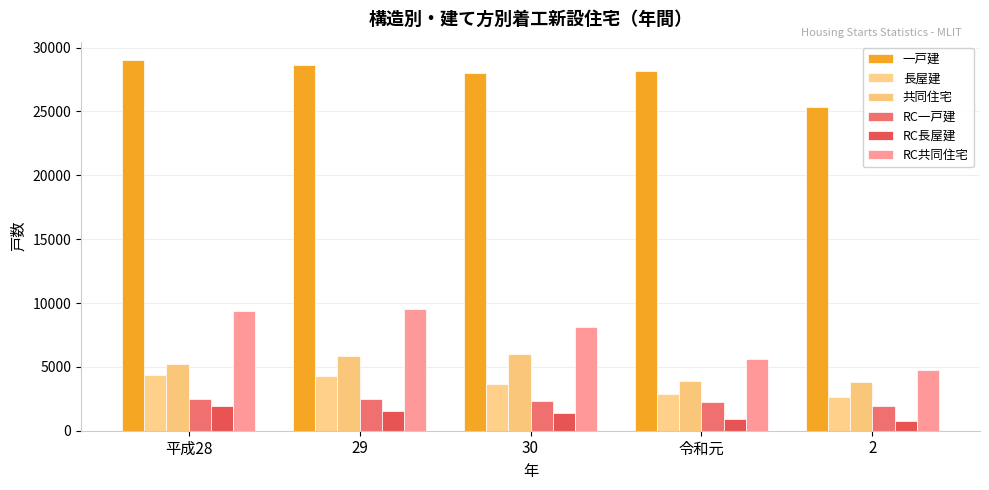

What is the difference between the second highest and minimum values in the RC共同住宅 series?

4582